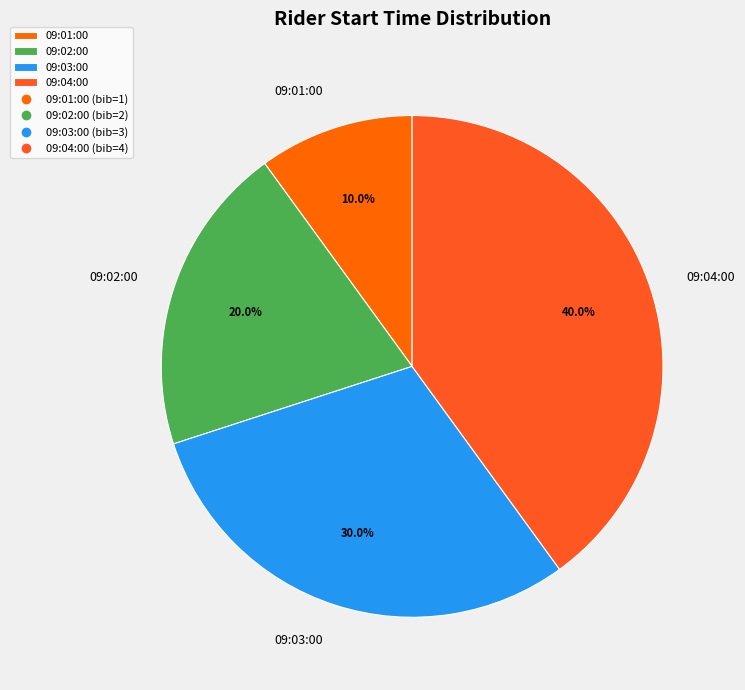

What is the smallest slice in the pie chart?

09:01:00